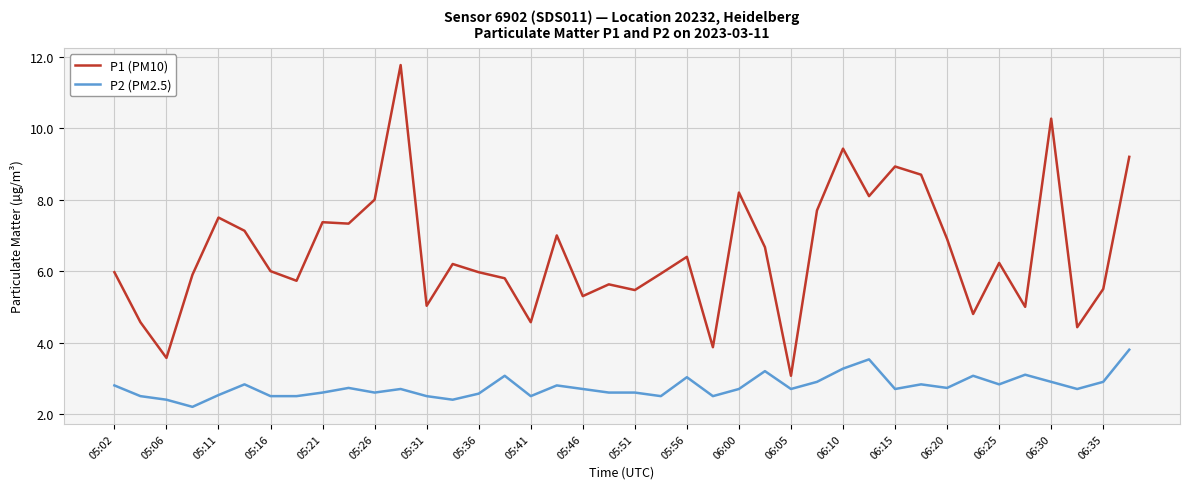

What is the average value of the P2 (PM2.5) series?

2.8